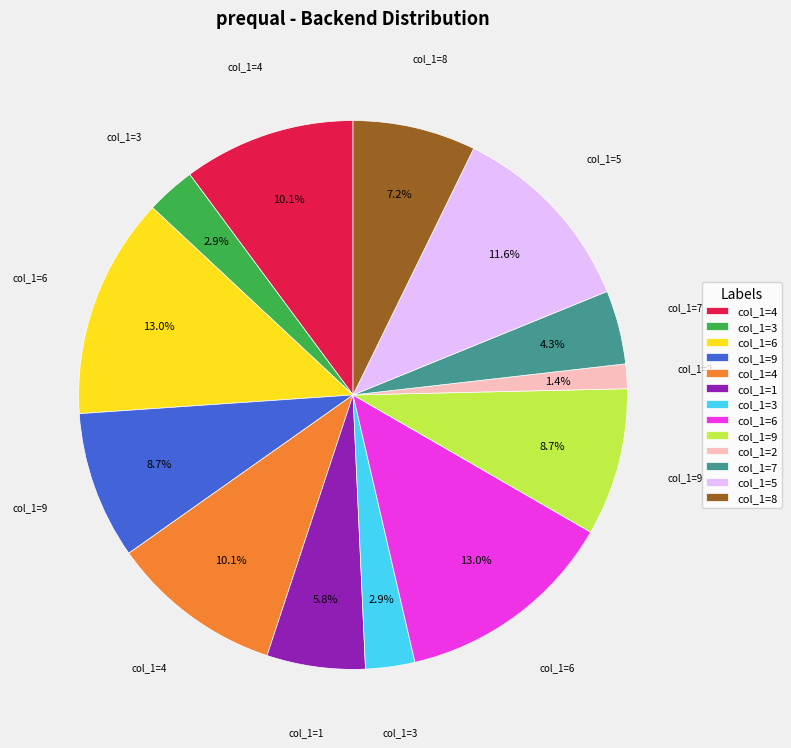

How many segments does this pie chart have?

13